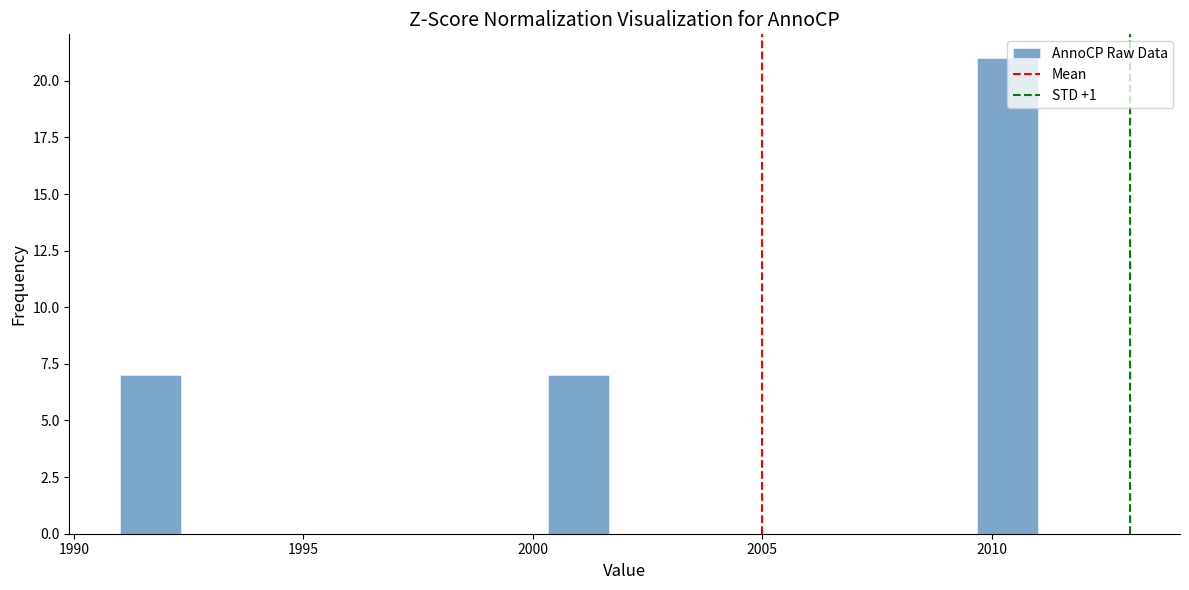

Read against the x-axis, roughly where is the centre of the tallest bar?

2010.5